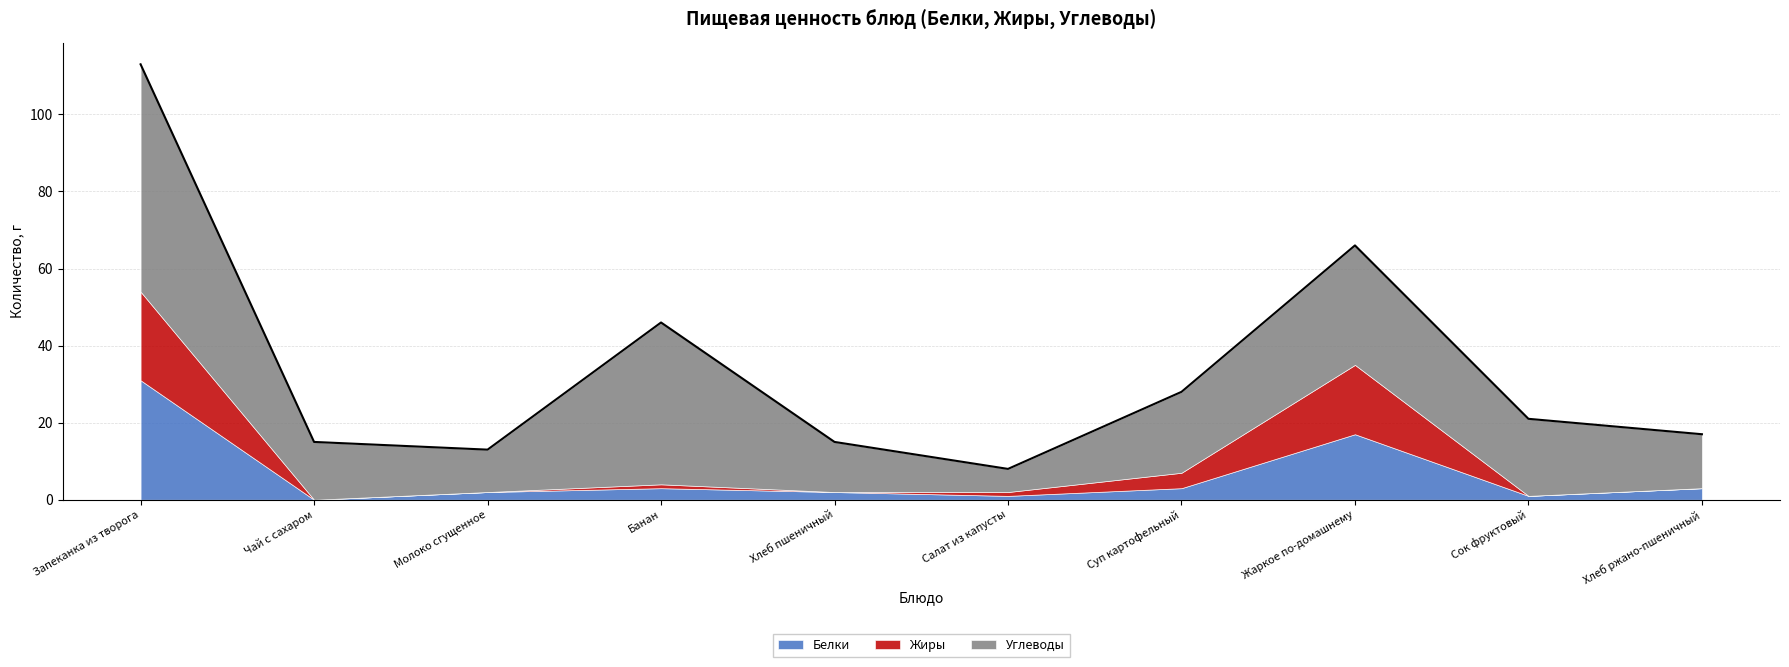

What is the difference between the maximum and minimum values in the Белки series?

31